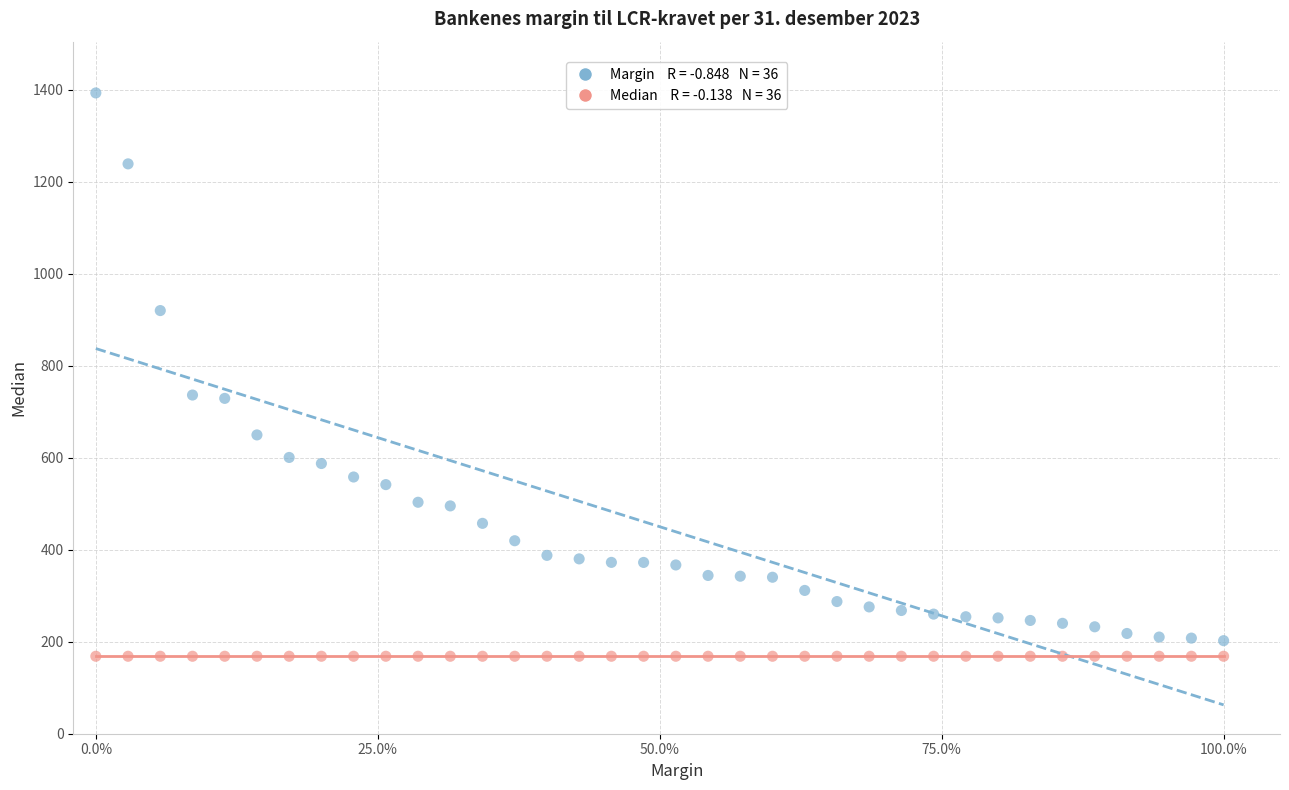

Across all data points, what is the range of X values (max minus min)?

100.0